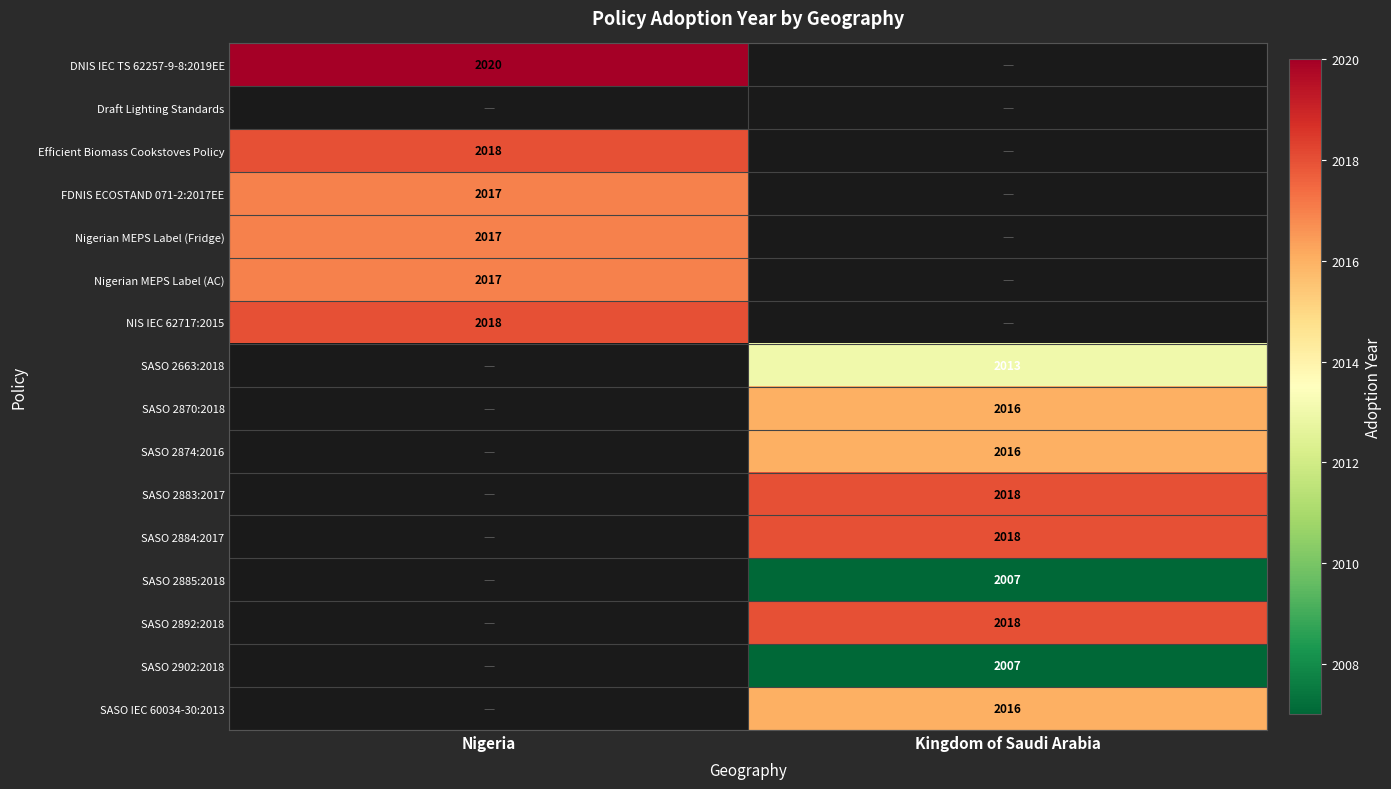

Between Nigeria and Kingdom of Saudi Arabia, which is larger?

Nigeria